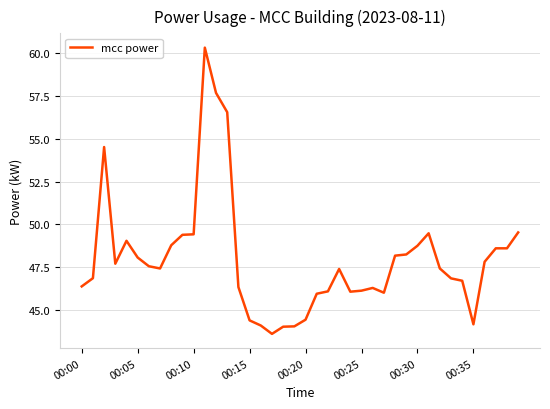

How many lines are shown in the chart?

1